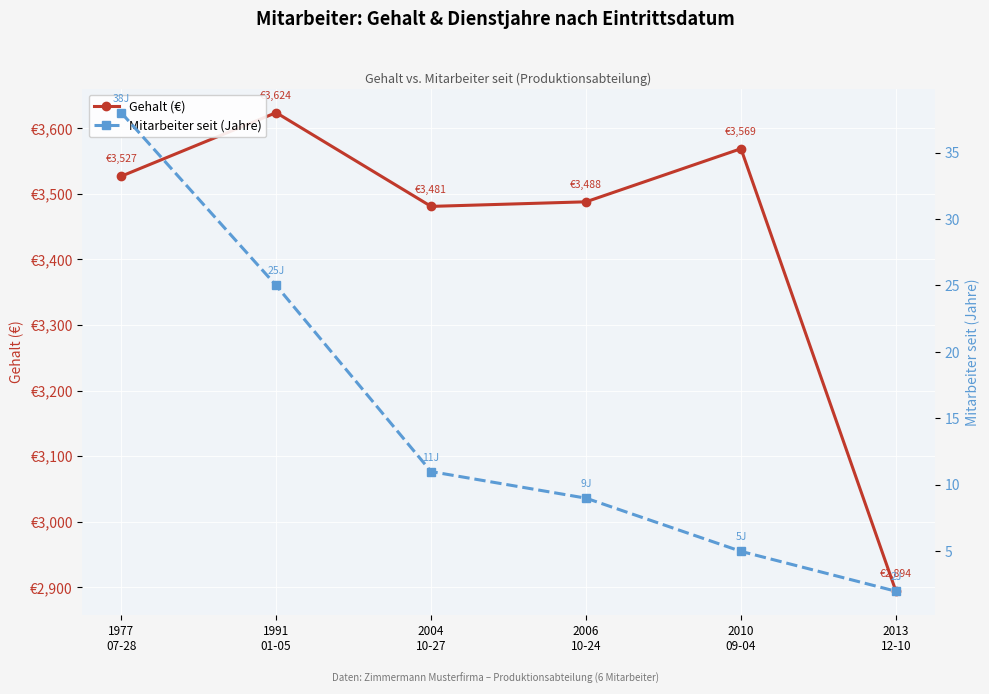

Is the value of Gehalt (€) at 1977
07-28 greater than the value of Mitarbeiter seit (Jahre) at 2006
10-24?

Yes